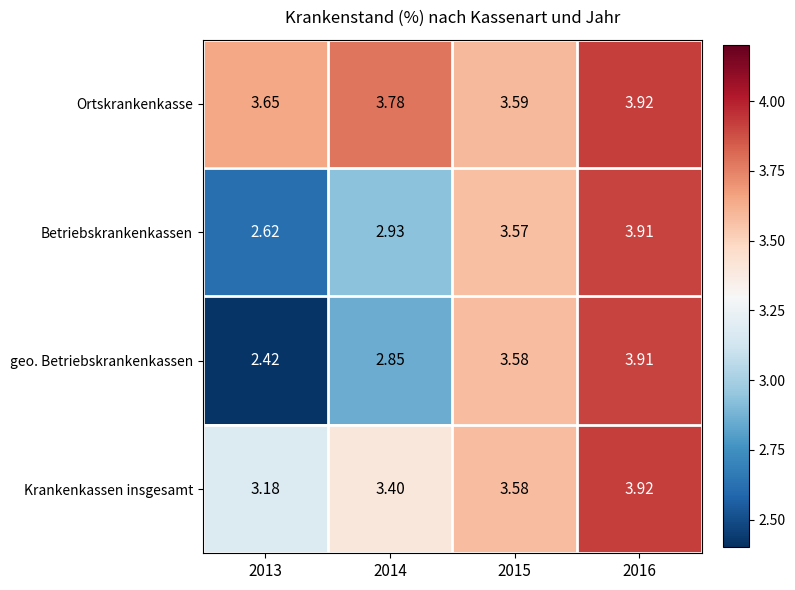

Which series has the widest spread of values?

geo. Betriebskrankenkassen